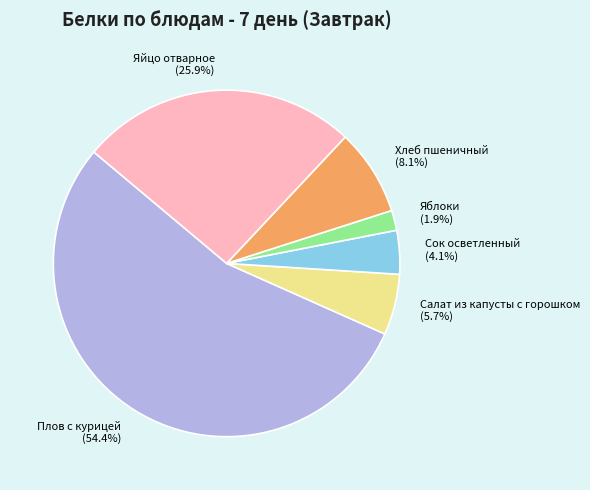

Which has a higher value, Яблоки or Сок осветленный?

Сок осветленный